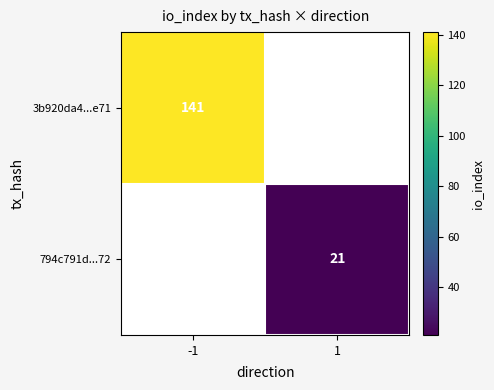

The value of 794c791d...72 at 1 is 33. True or false?

False